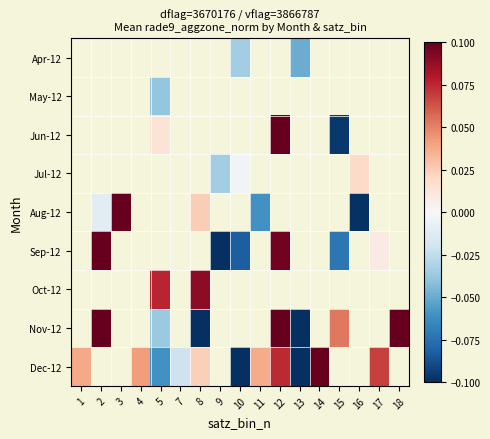

Which series changed the most between 9 and 15?

Sep-12